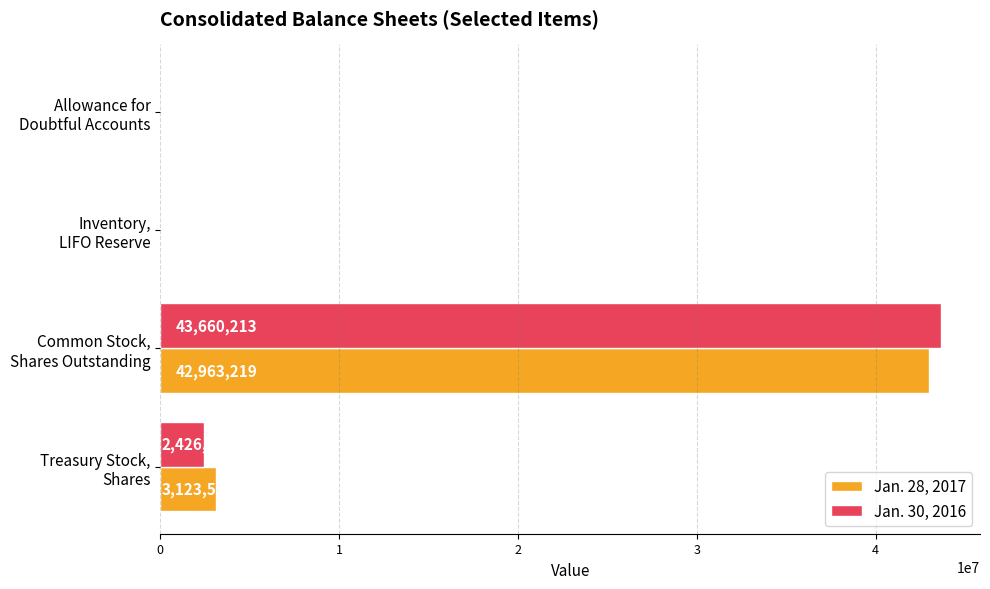

What is the sum of all Jan. 28, 2017 values?

46114702